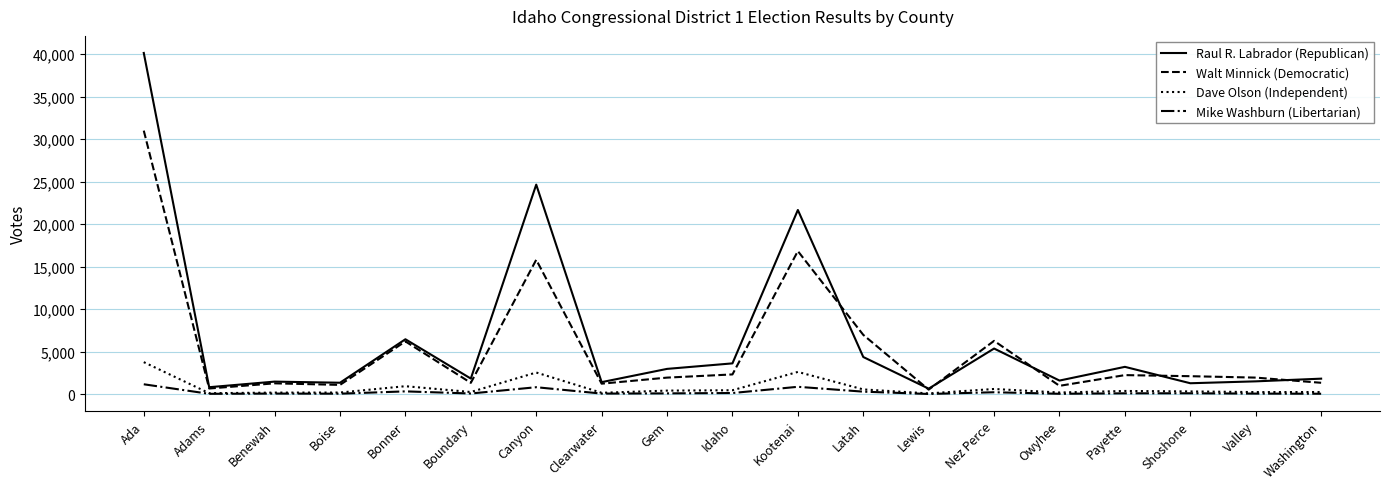

Which series has the widest spread of values?

Raul R. Labrador (Republican)